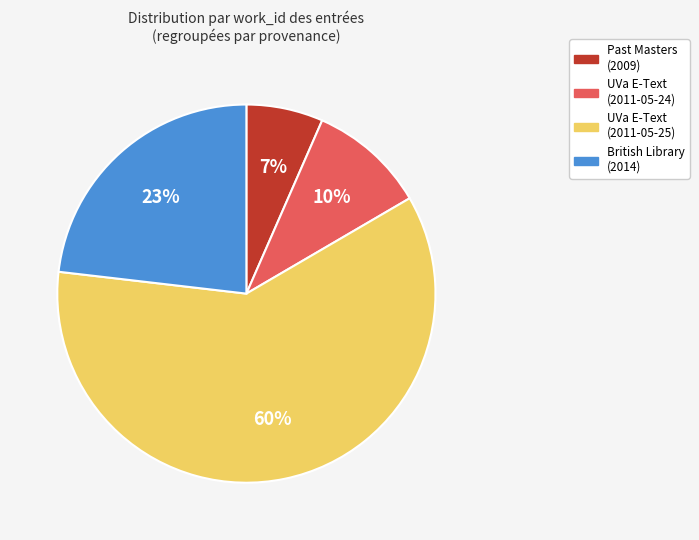

To the nearest percent, what is the average slice percentage?

25%